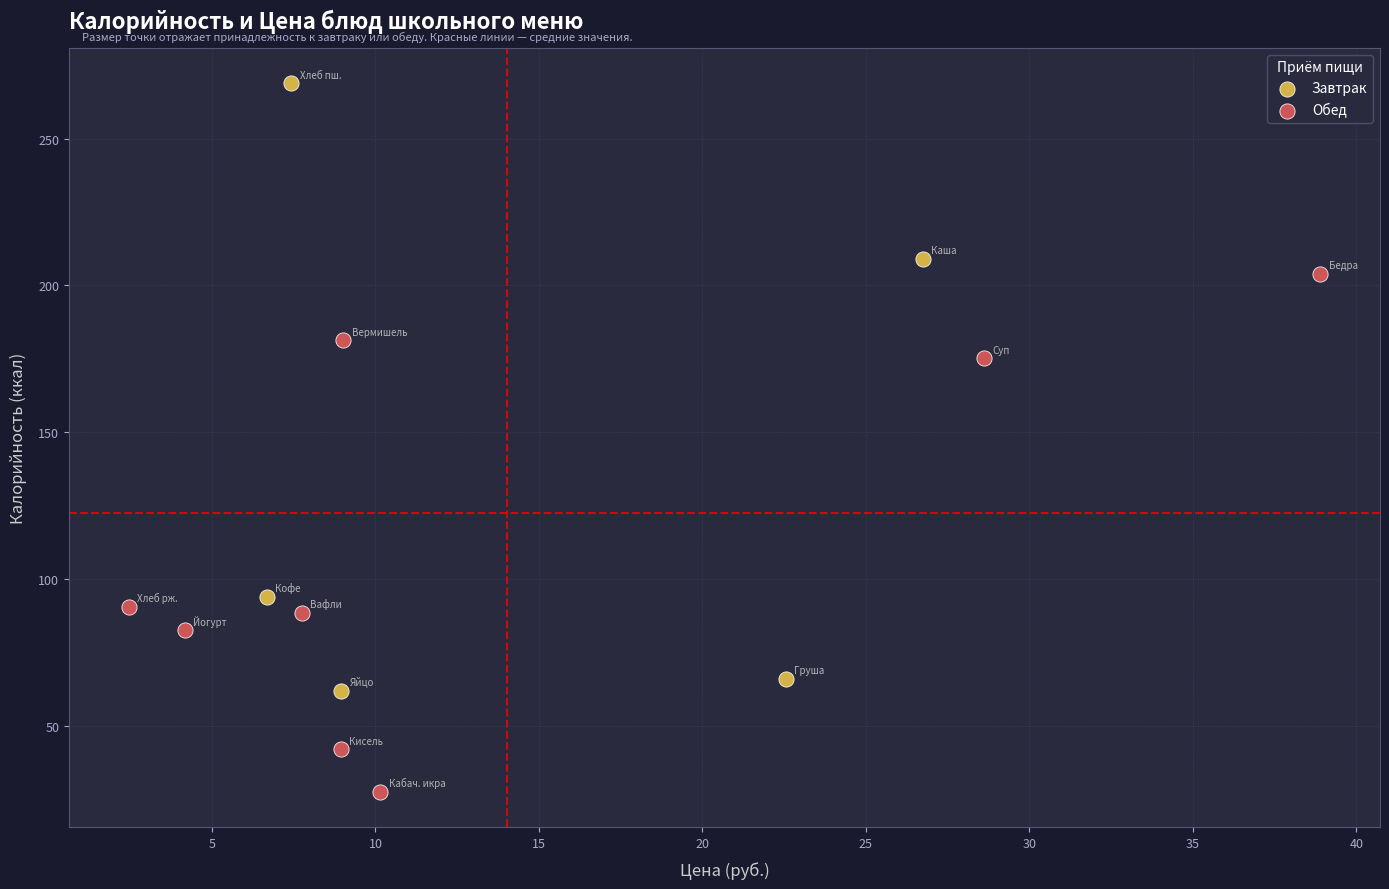

Which series contains the lowest Y value?

Обед